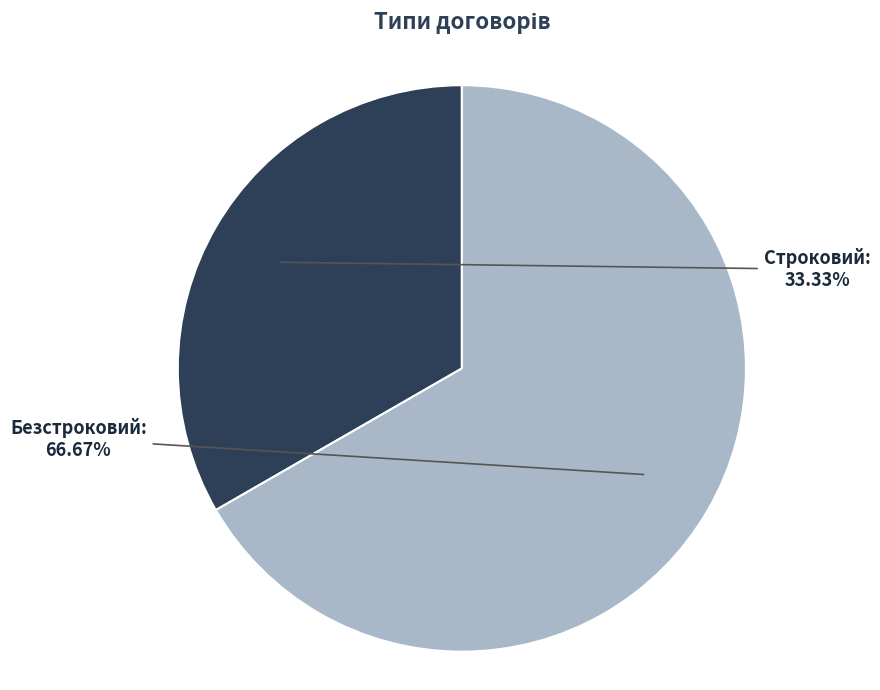

How much of the chart is everything except Строковий?

66.7%